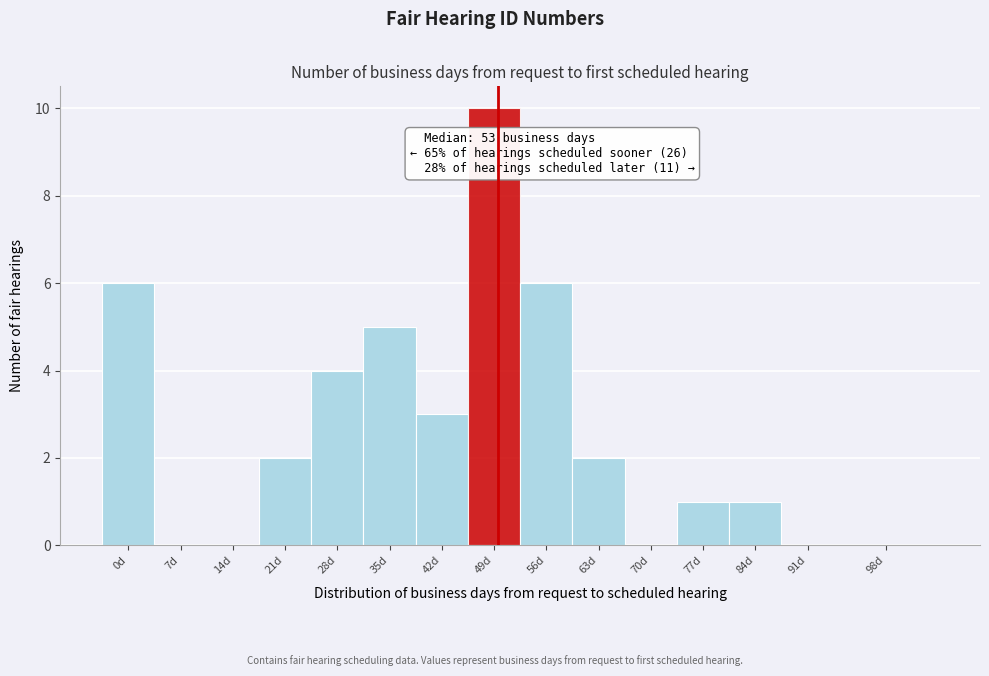

Reading left to right, extract all data points from this chart.

0d=6	7d=0	14d=0	21d=2	28d=4	35d=5	42d=3	49d=10	56d=6	63d=2	70d=0	77d=1	84d=1	91d=0	98d=0